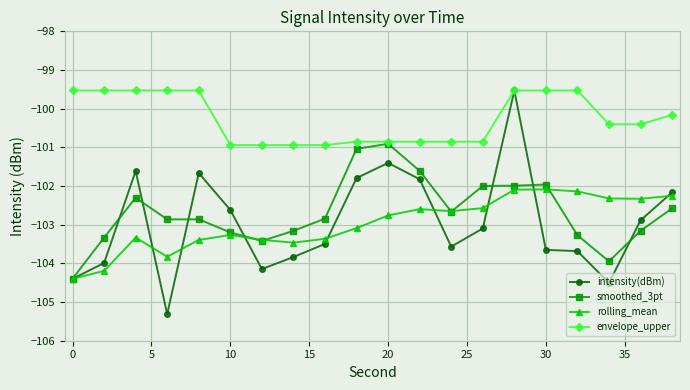

What is the greatest value displayed?

-99.5